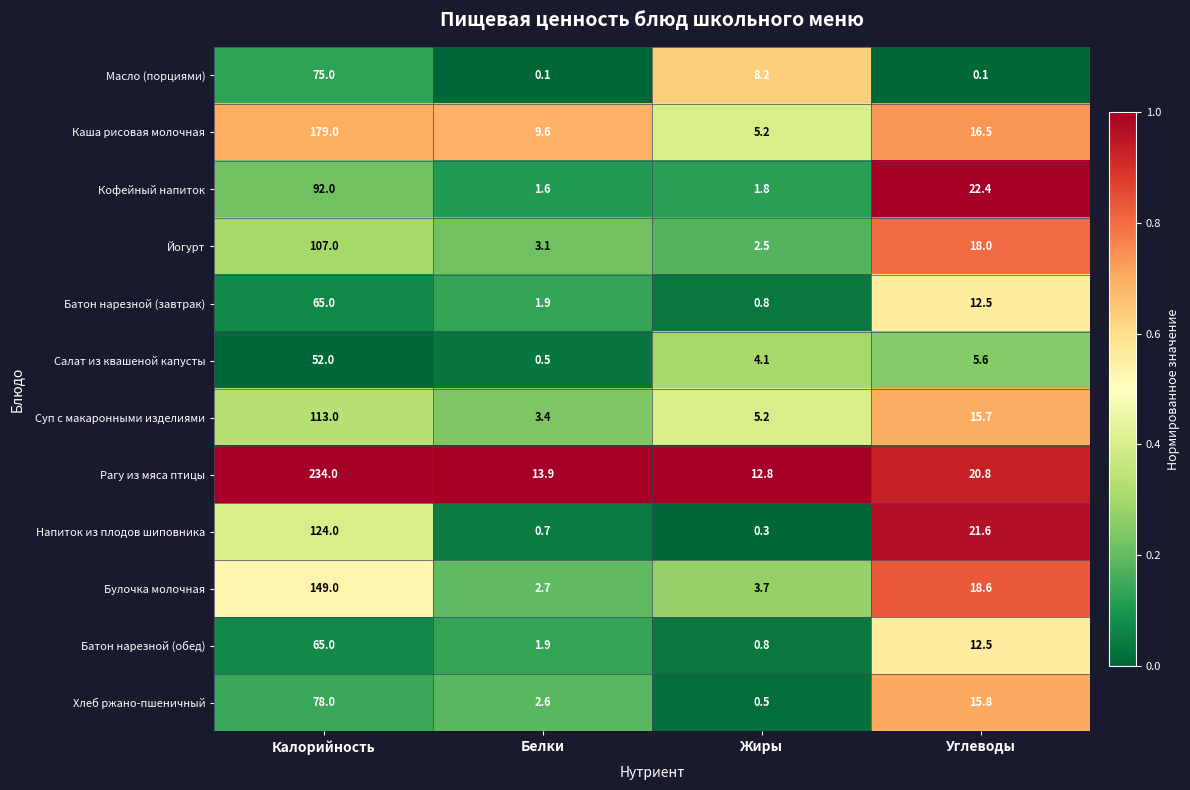

List the labels in order of Йогурт value, smallest first.

Жиры, Белки, Углеводы, Калорийность